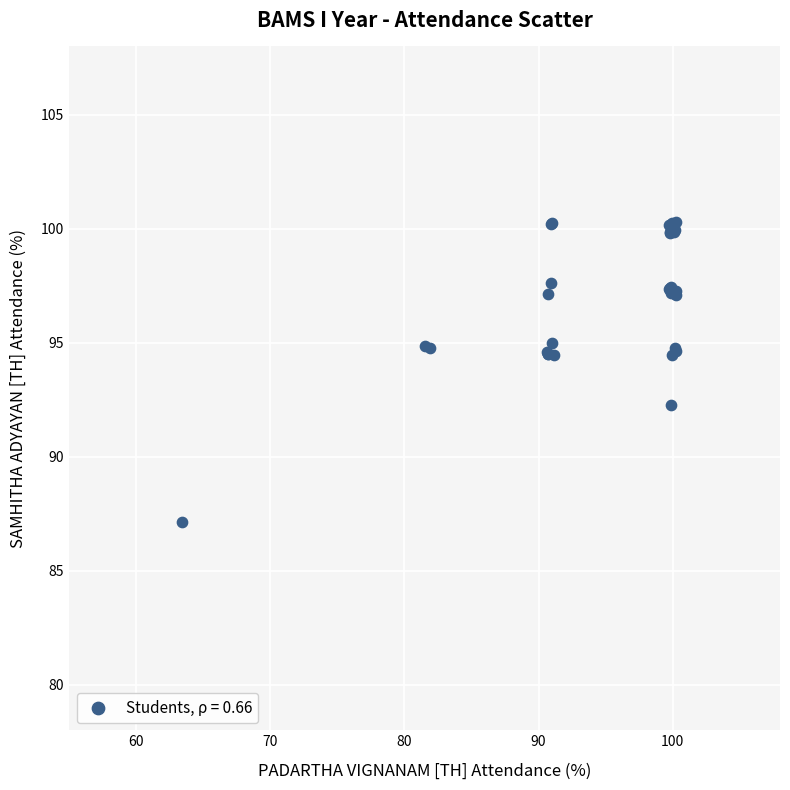

What Y value in the scatter plot is closest to 93?

92.3